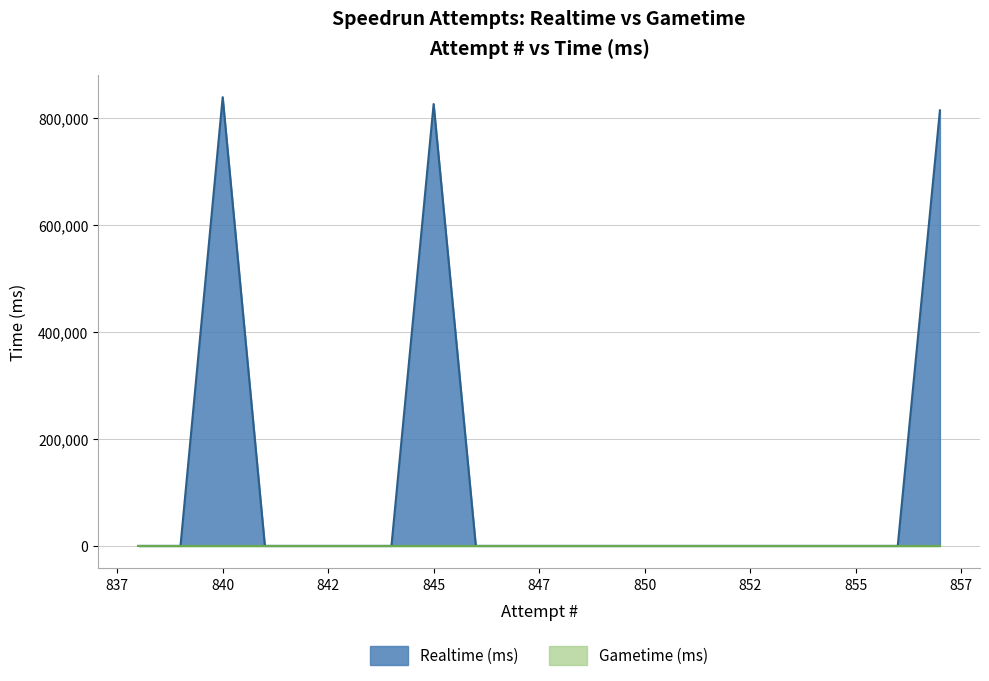

Which series has the widest spread of values?

Realtime (ms)